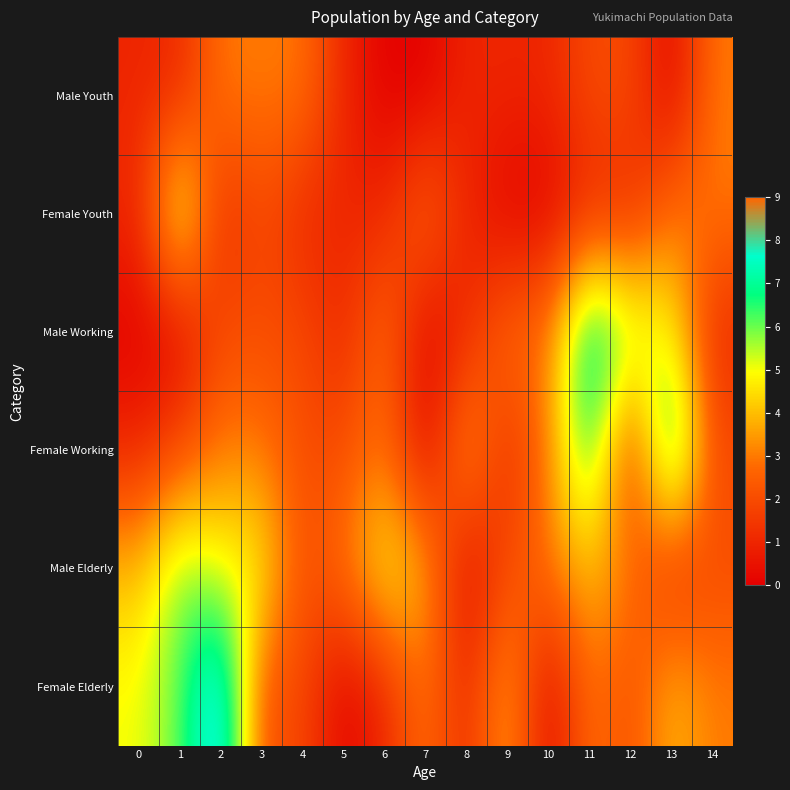

Rank the series by their maximum value, from lowest to highest.

Male Youth, Female Youth, Male Elderly, Male Working, Female Working, Female Elderly